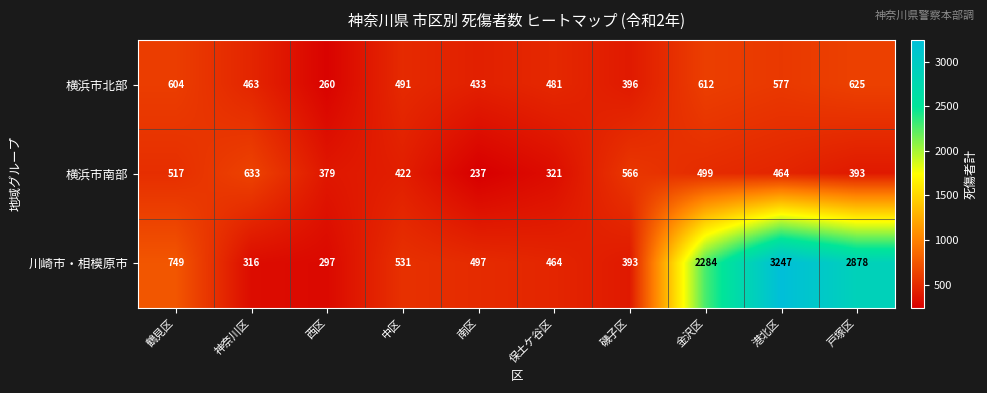

At 南区, list the series in order from smallest to largest.

横浜市南部, 横浜市北部, 川崎市・相模原市